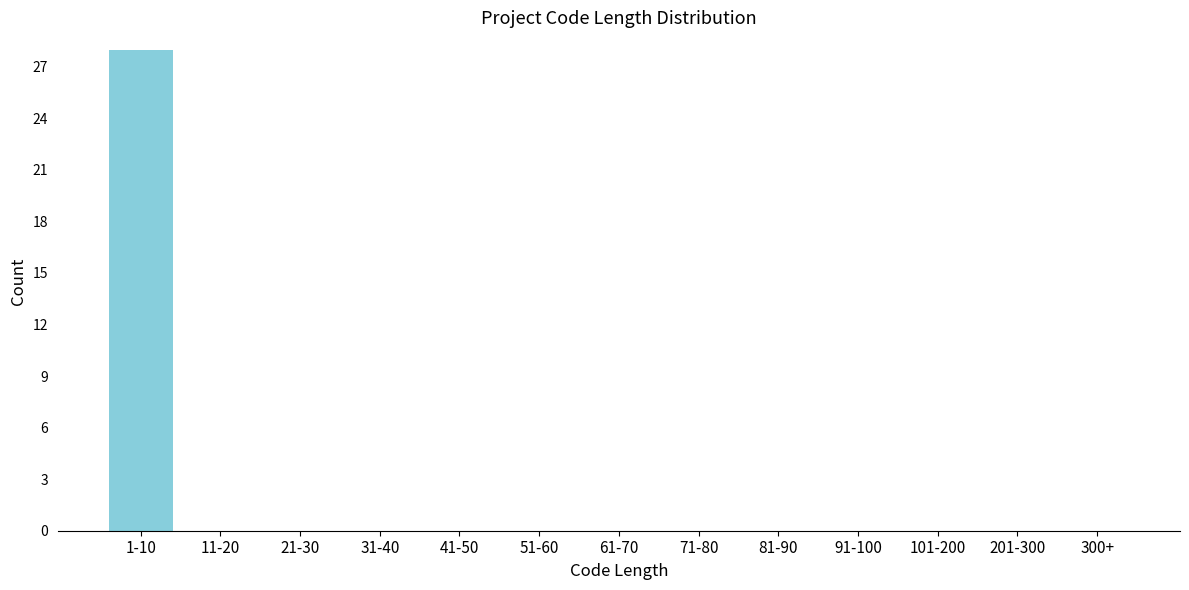

Reading right to left, extract all data points from this chart.

300+=0	201-300=0	101-200=0	91-100=0	81-90=0	71-80=0	61-70=0	51-60=0	41-50=0	31-40=0	21-30=0	11-20=0	1-10=28